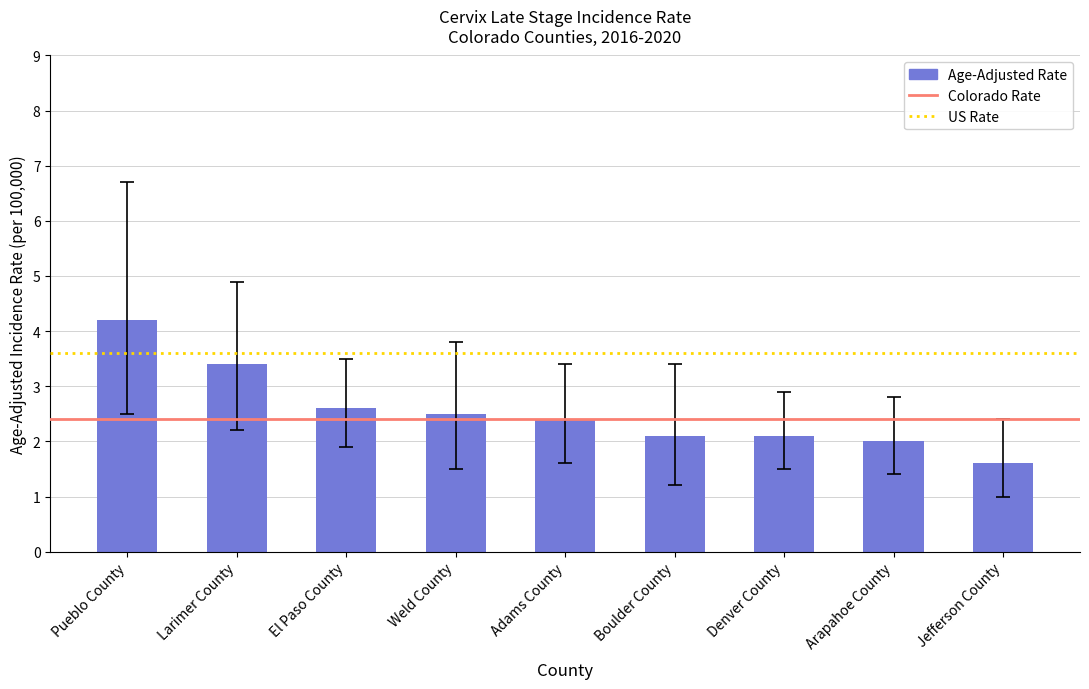

What is the change in value from El Paso County to Jefferson County?

-1.0